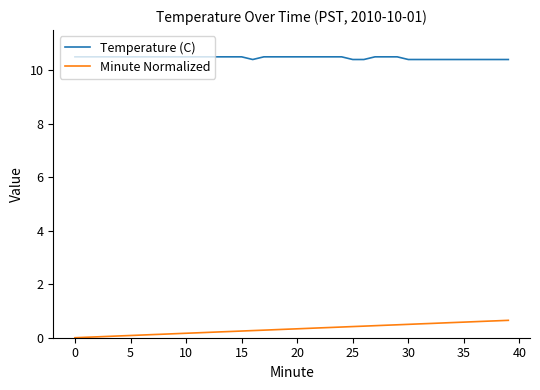

List the series in order of their peak value, lowest first.

Minute Normalized, Temperature (C)